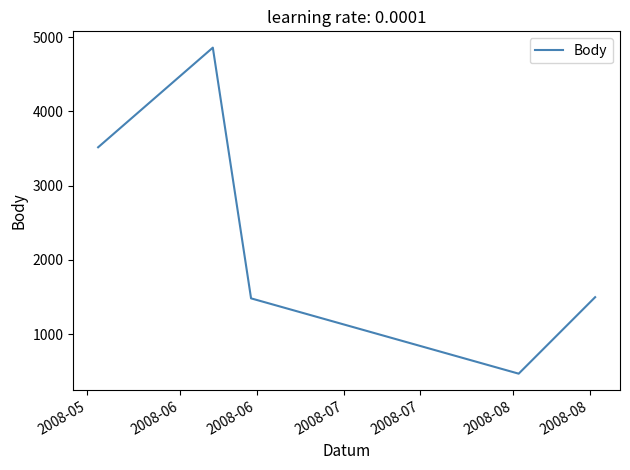

What is the maximum value shown in the chart?

4860